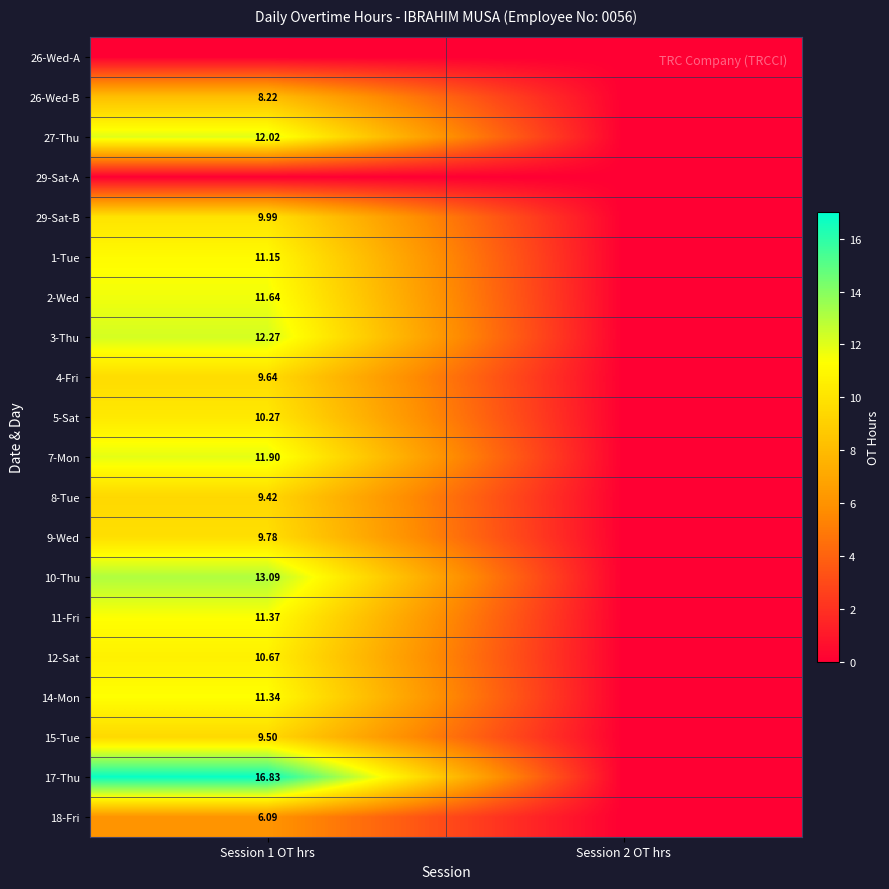

What is the total value across all series at Session 1 OT hrs?

195.2